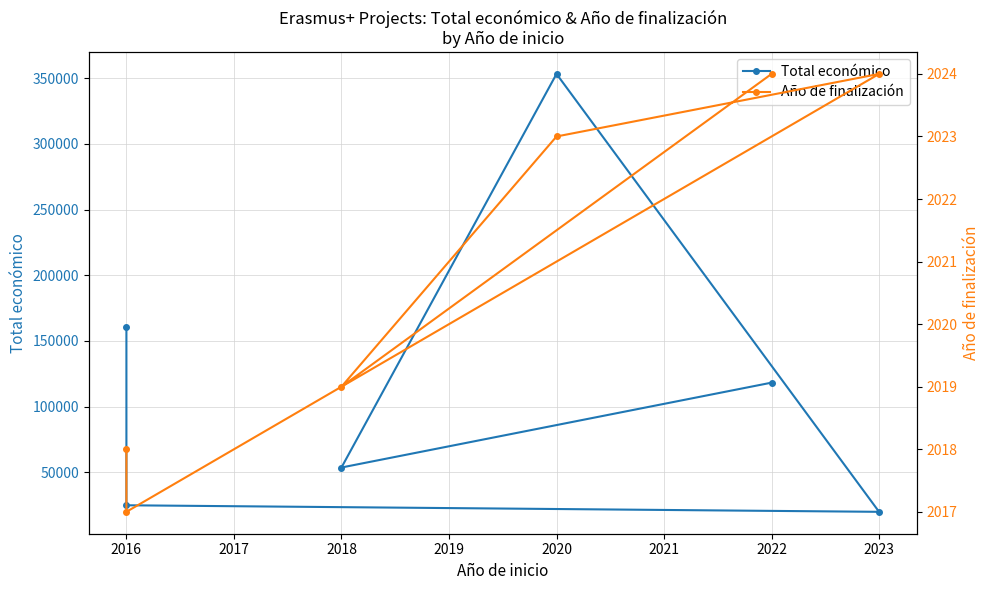

True or false: Año de finalización and Total económico cross at least once.

False